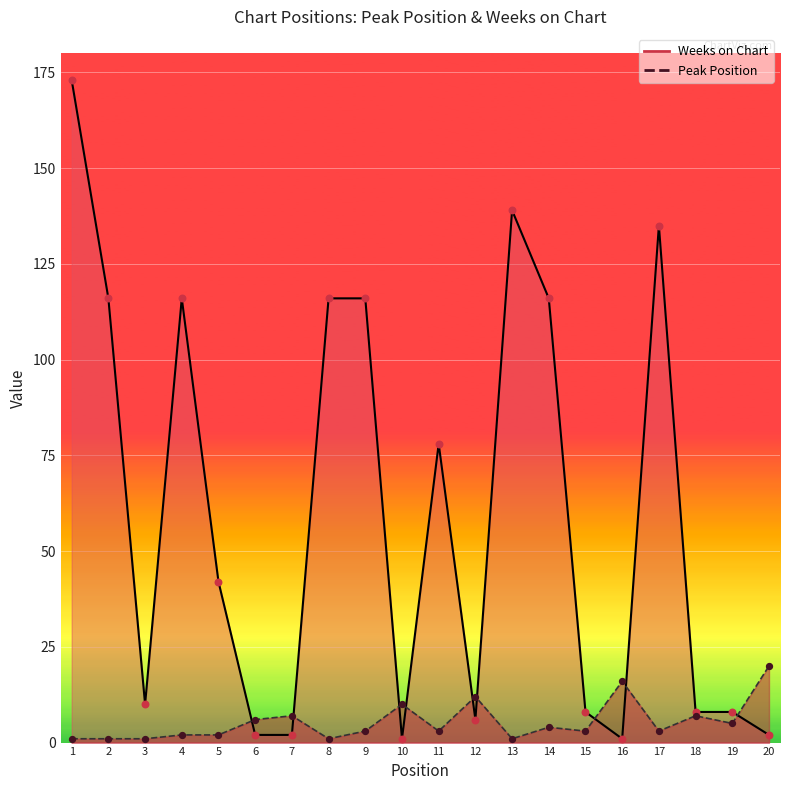

Is the value of Weeks on Chart at 8 greater than the value of Peak Position at 11?

Yes